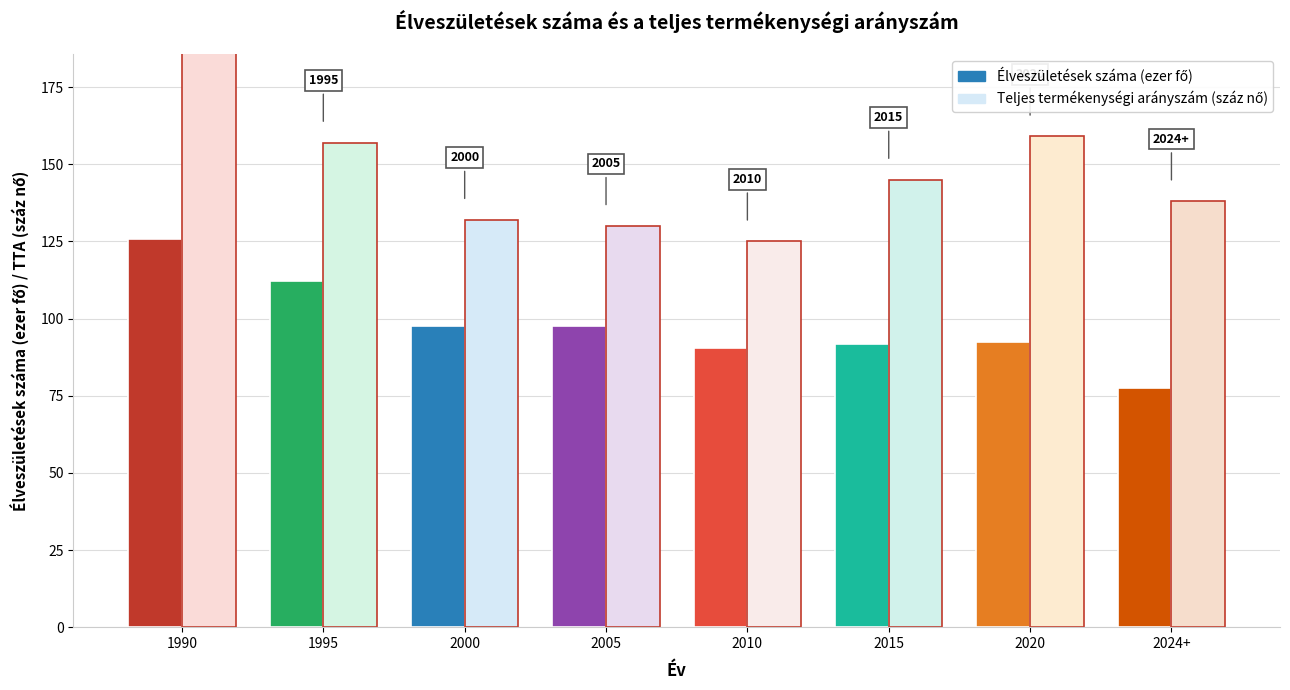

At which category is the sum across all series the highest?

1990